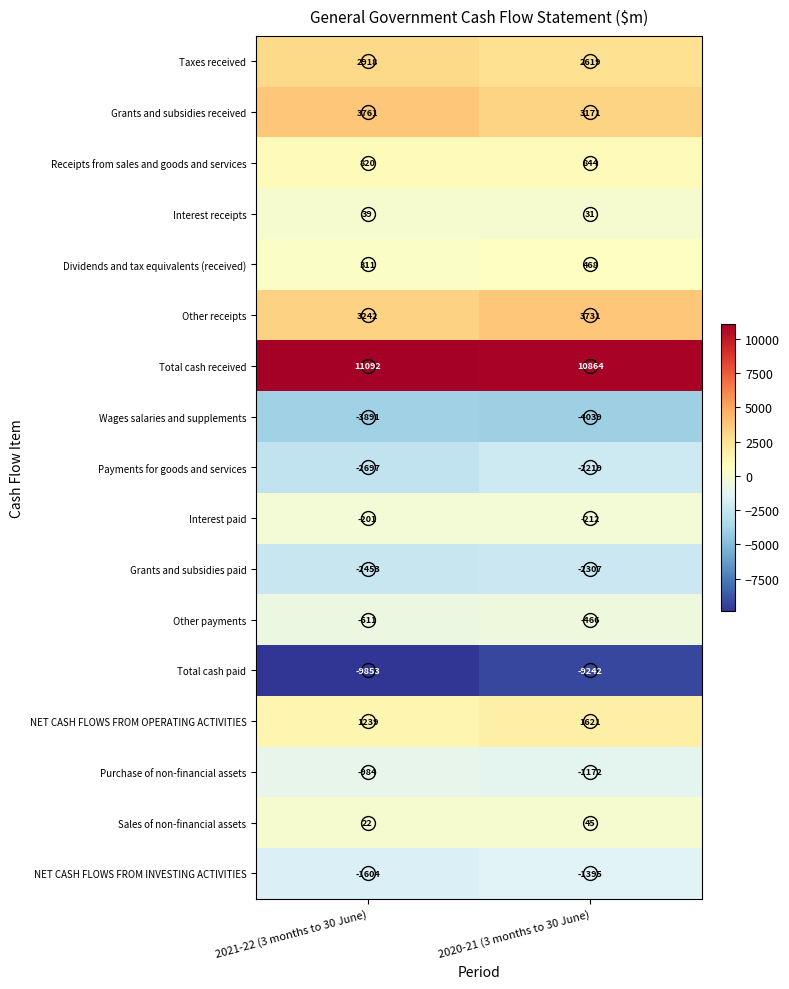

What is the average value of the Grants and subsidies received series?

3466